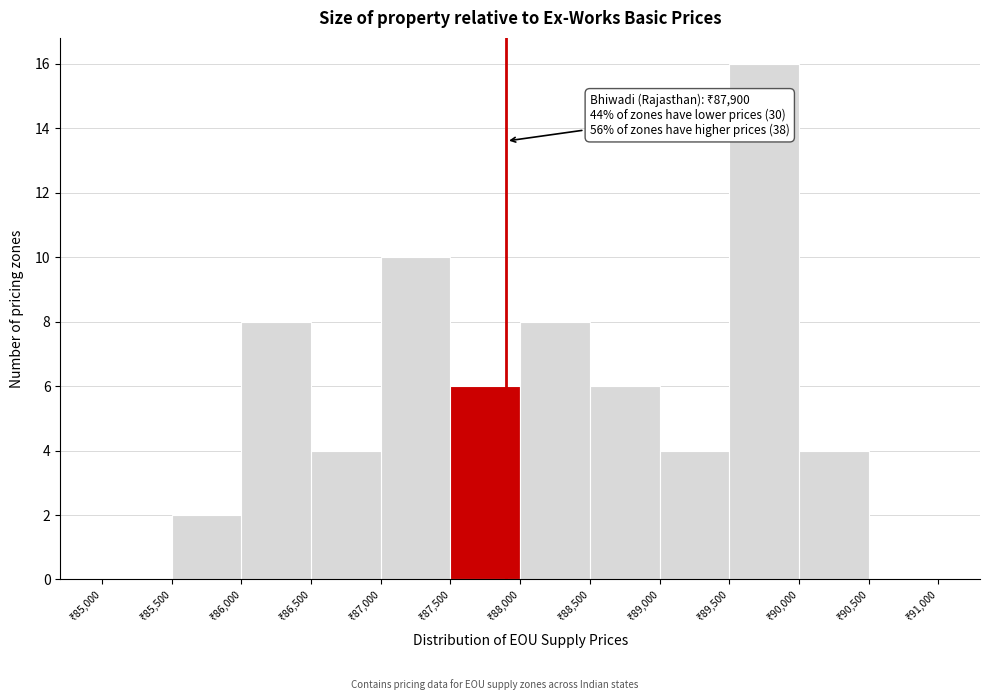

Over which range of the x-axis is the bar tallest?

89500 to 90000